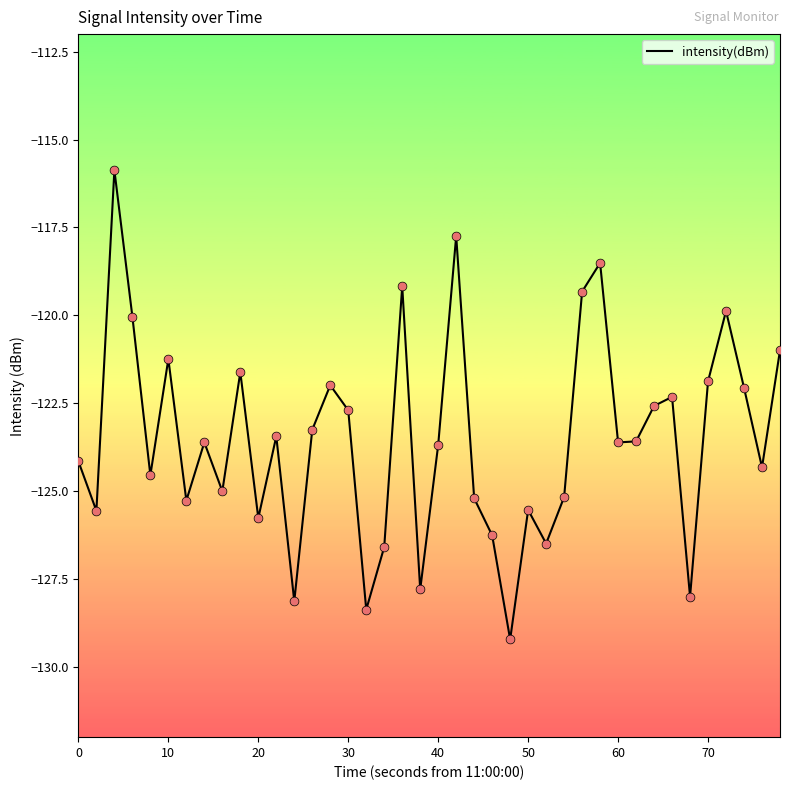

What is the minimum value shown in the chart?

-129.2